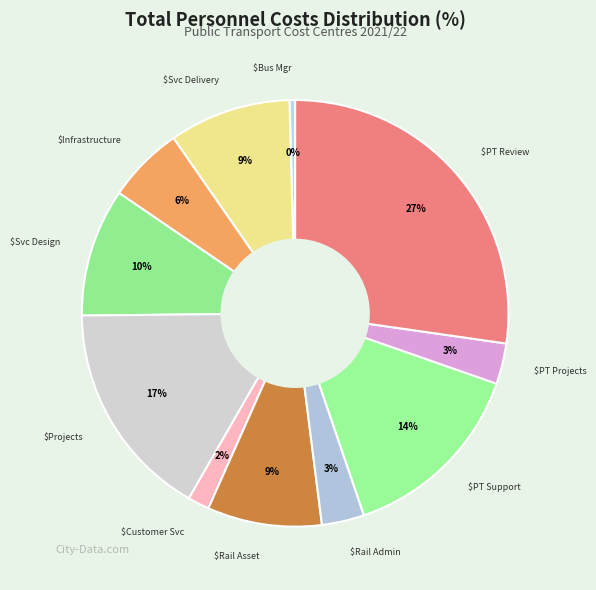

How many segments does this pie chart have?

11